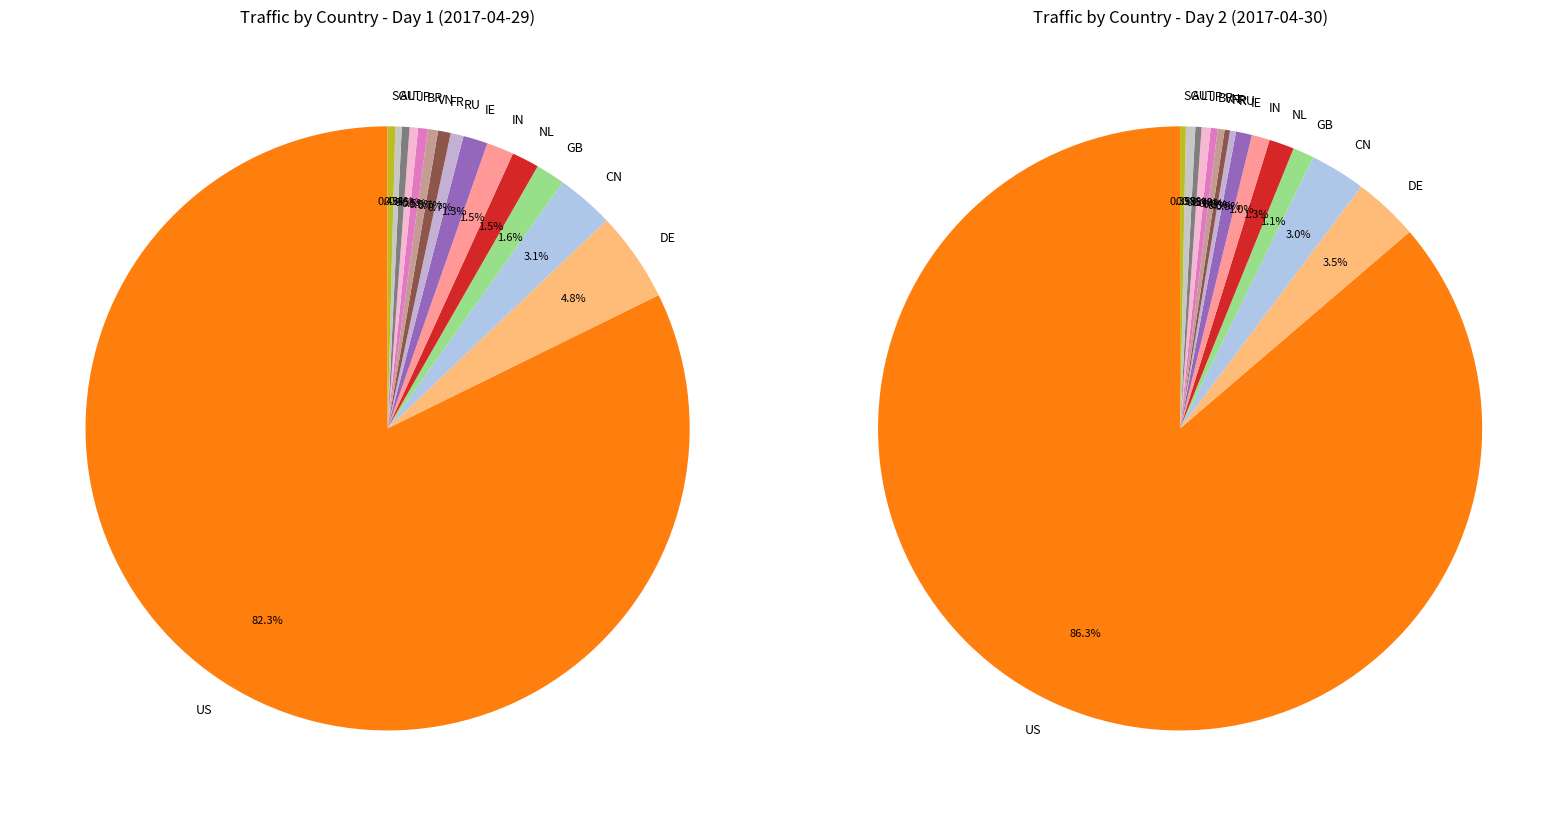

What percentage is NOT represented by FR?

99.3%